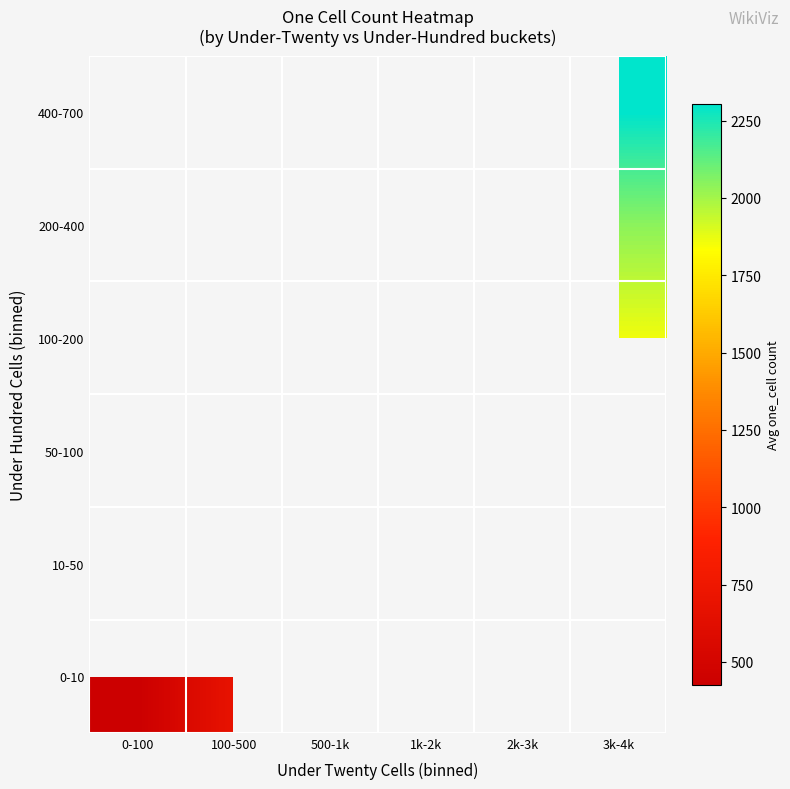

Is it true that 200-400 equals 2043.3 at 3k-4k?

True